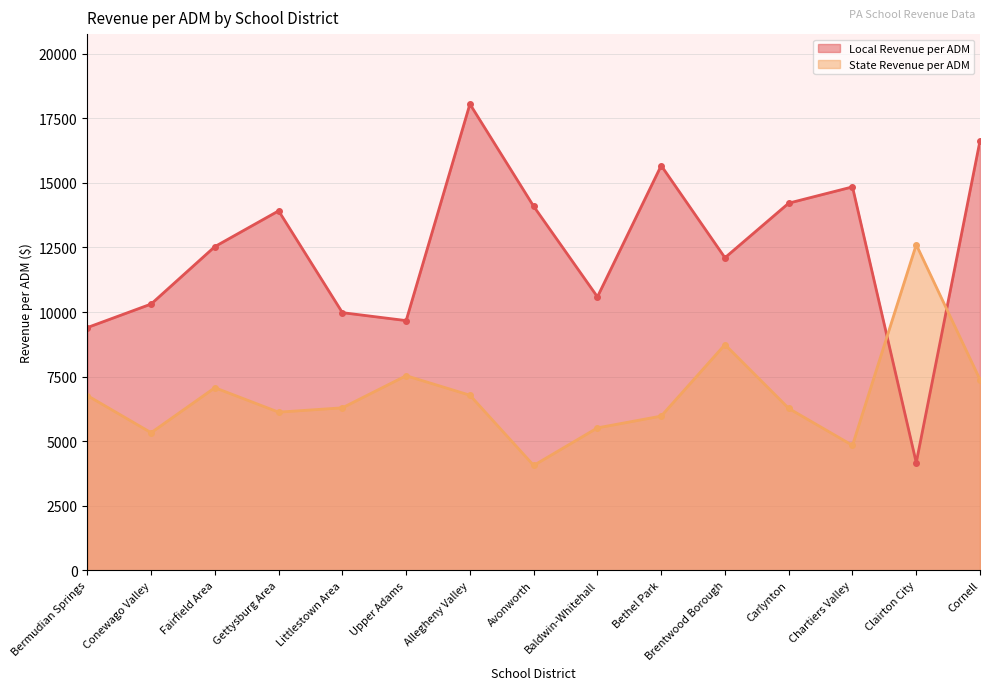

How many lines are shown in the chart?

2